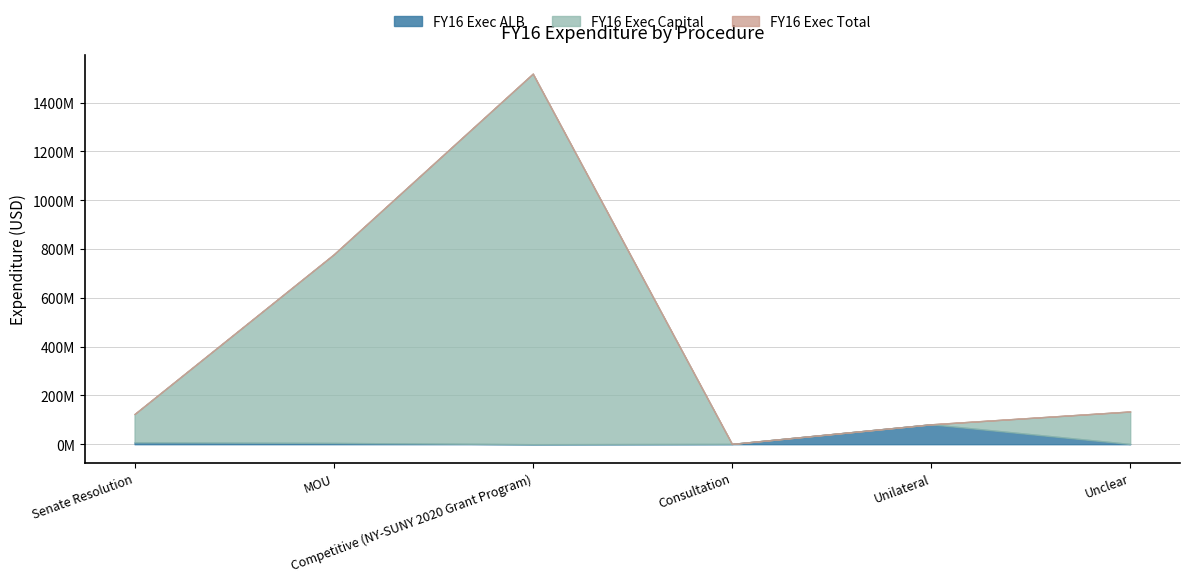

At which label is FY16 Exec Capital closest to 759433500?

MOU